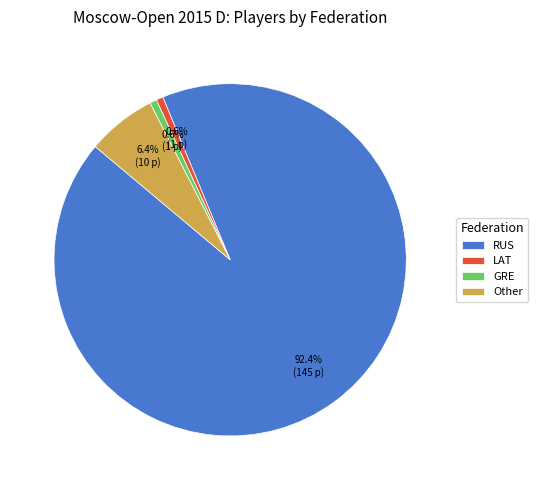

Combined, do GRE and RUS account for over 50%?

Yes